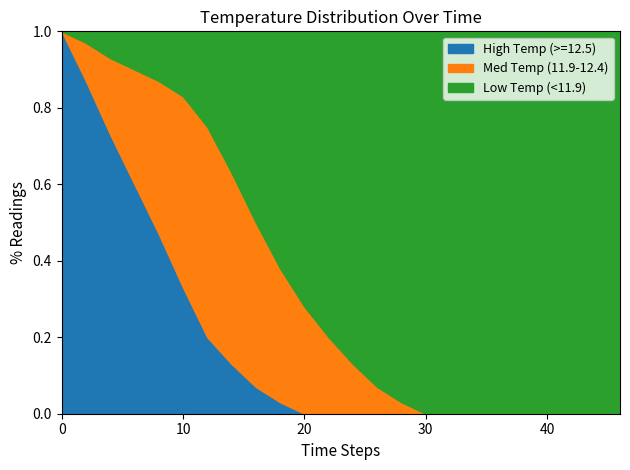

After their last crossing, which series has the higher values: High Temp (>=12.5) or Low Temp (<11.9)?

Low Temp (<11.9)